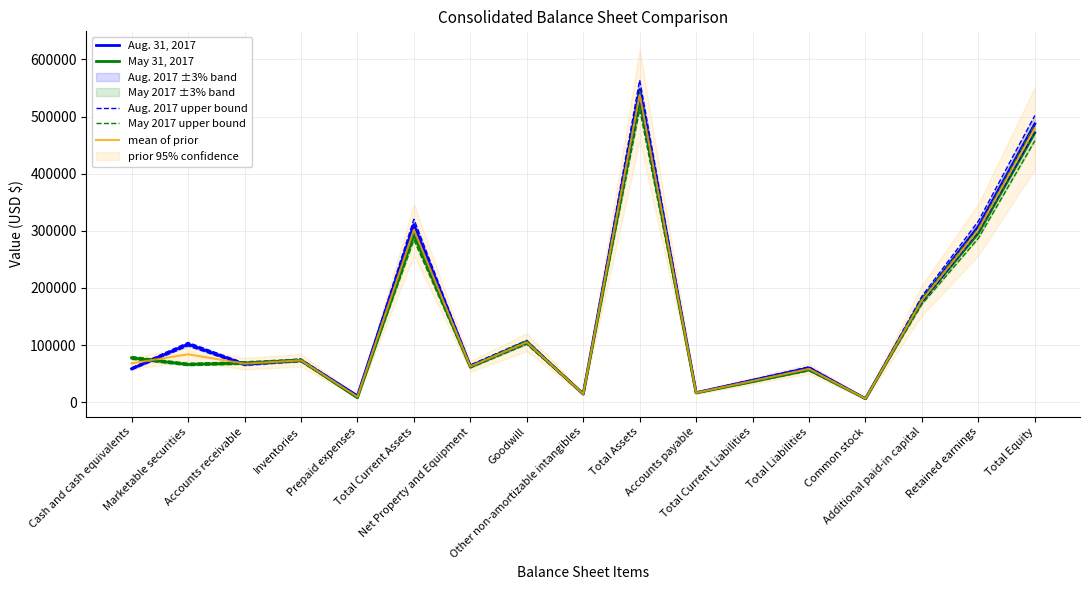

What is the average value of the Aug. 31, 2017 series?

144014.6